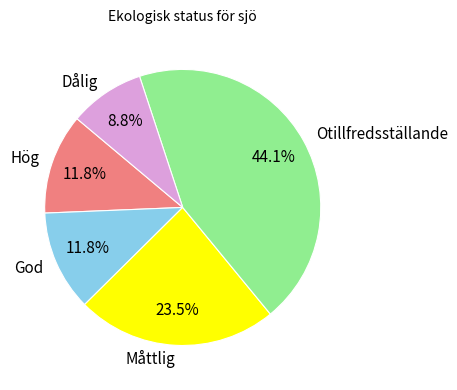

What percentage is NOT represented by God?

88.2%